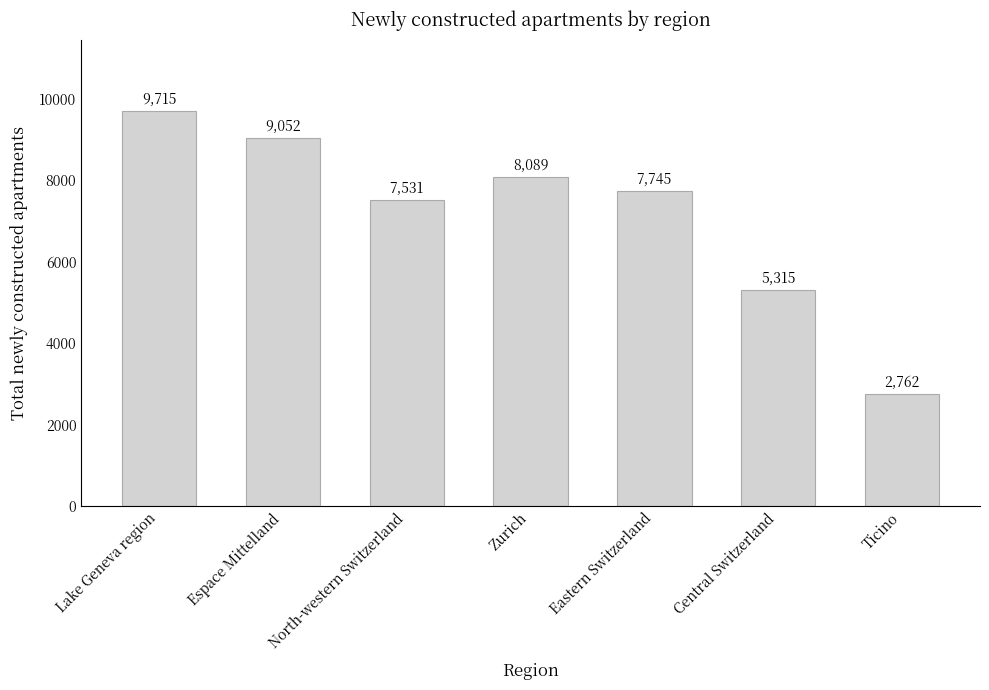

At which label does the data first exceed 7745?

Lake Geneva region